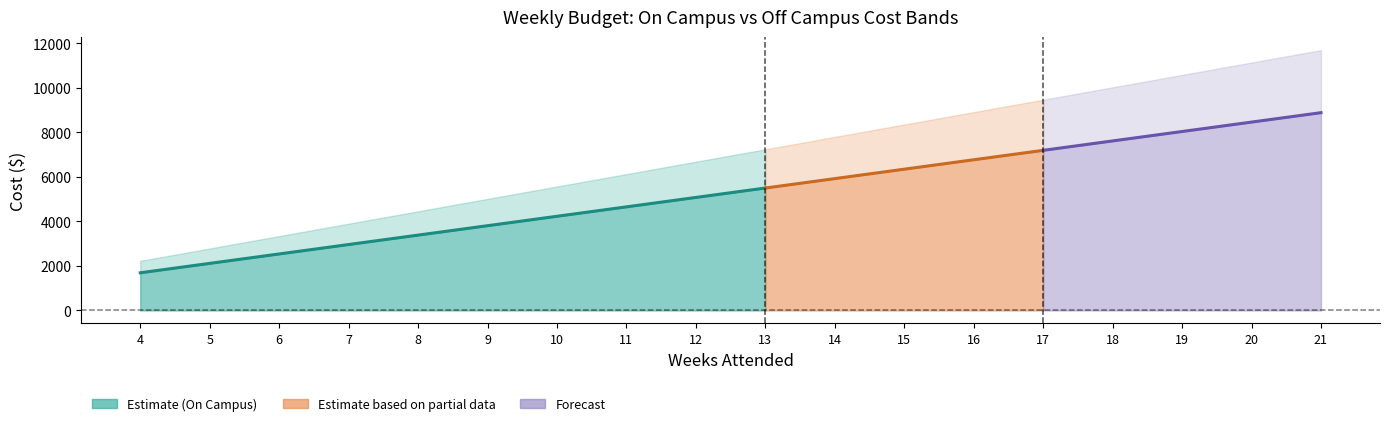

Is it true that On Campus Personal Expenses equals 1737.4 at 14?

False